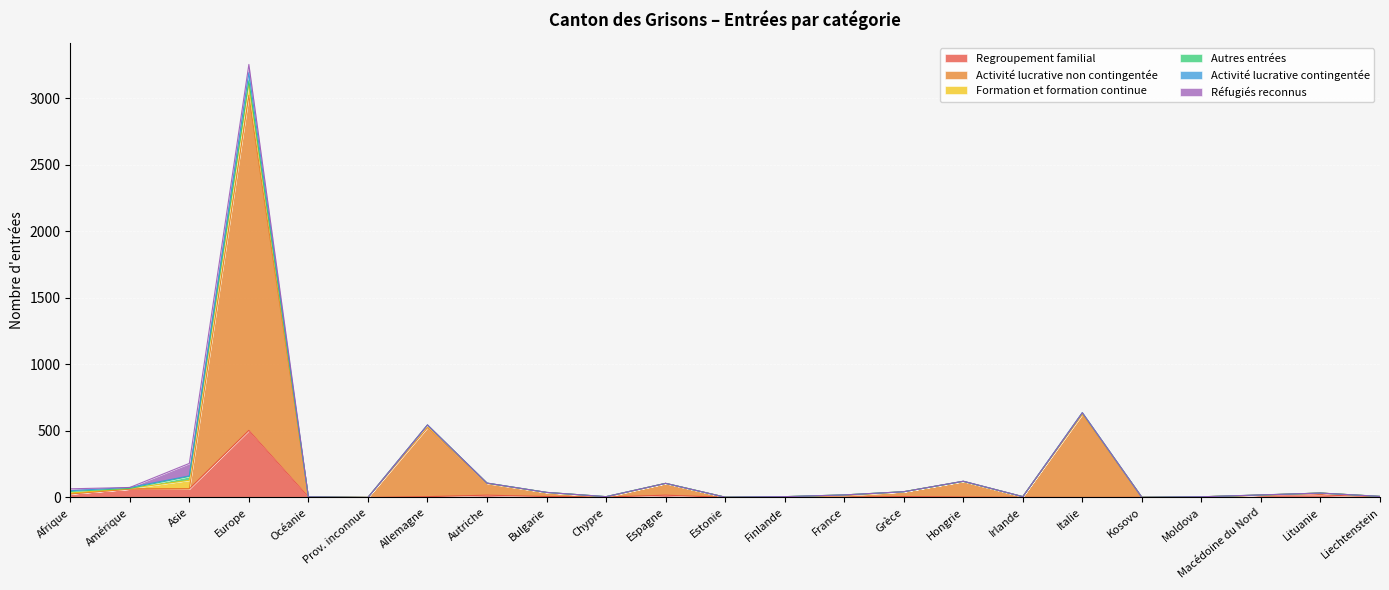

How many lines are shown in the chart?

6